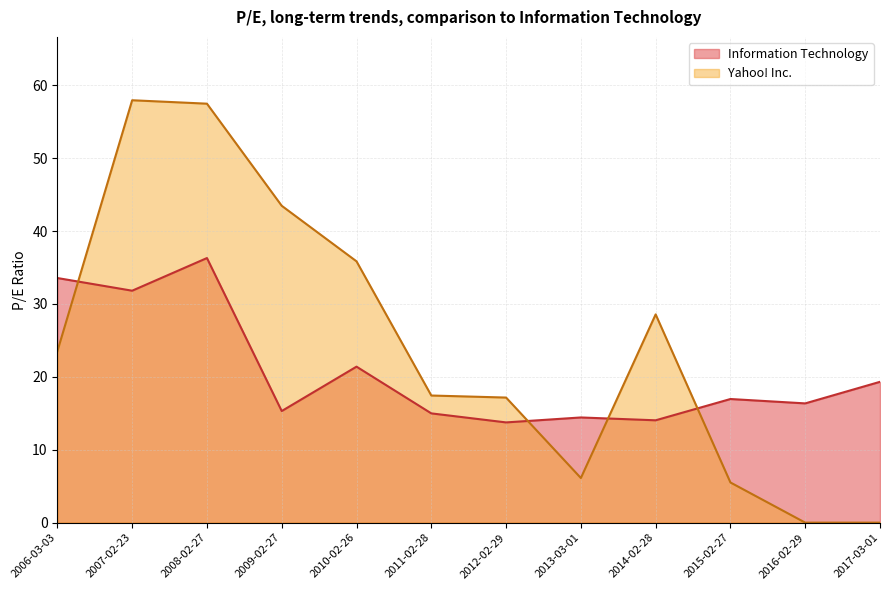

Which has a higher value, 2016-02-29 or 2007-02-23?

2007-02-23